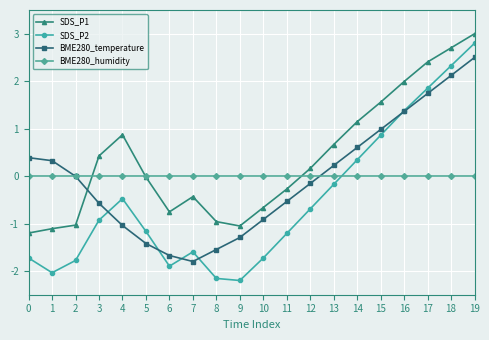

Does the chart have visible grid lines?

Yes